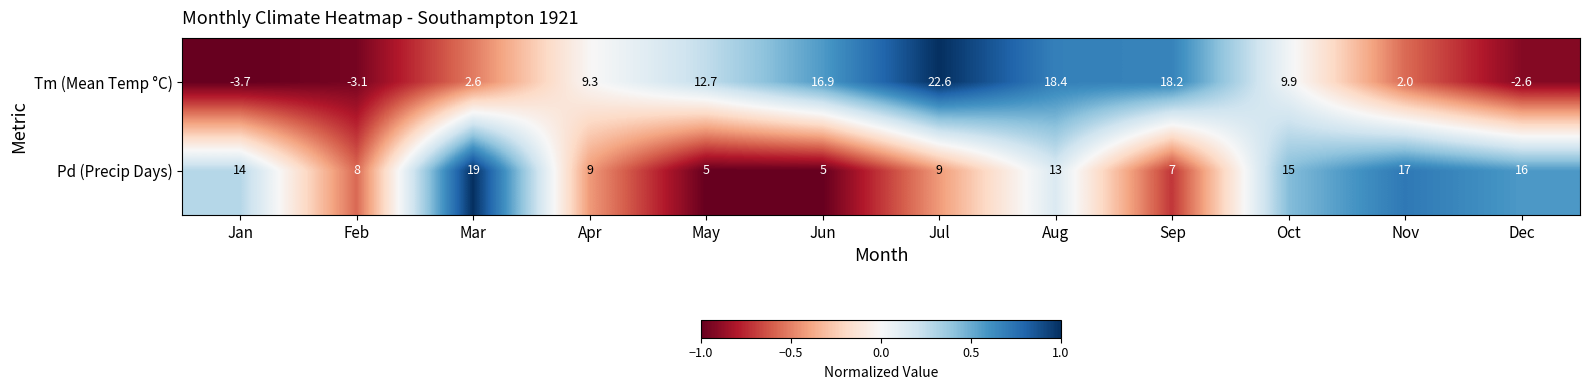

At Jan, list the series in order from smallest to largest.

Tm (Mean Temp °C), Pd (Precip Days)